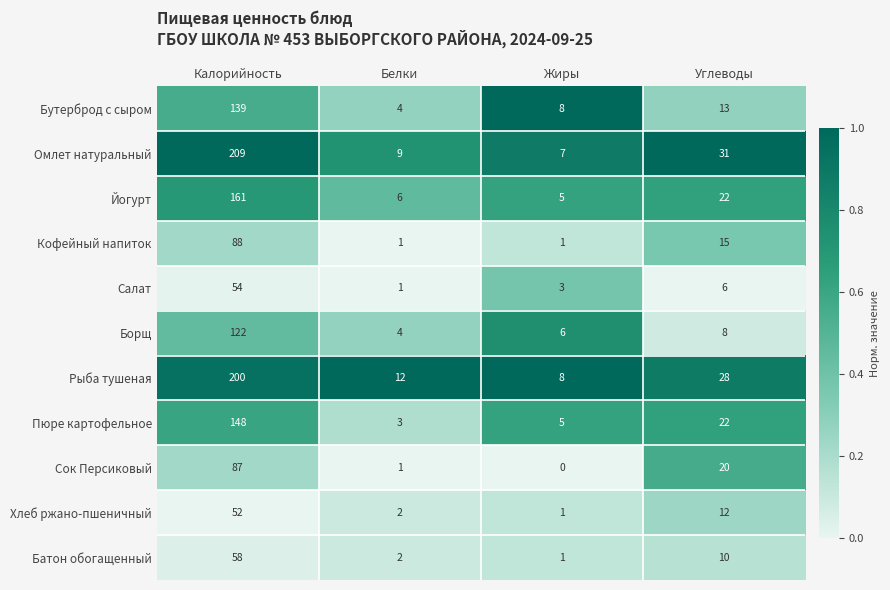

Is it true that Кофейный напиток equals 15 at Углеводы?

True